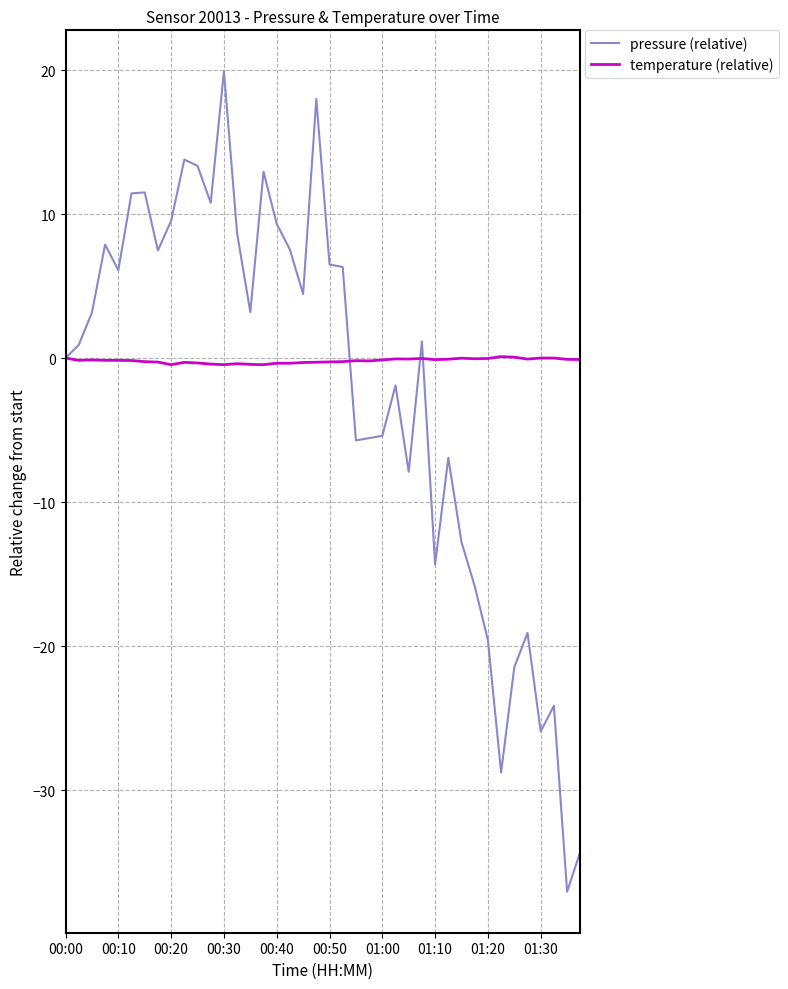

Which series has the widest spread of values?

pressure (relative)